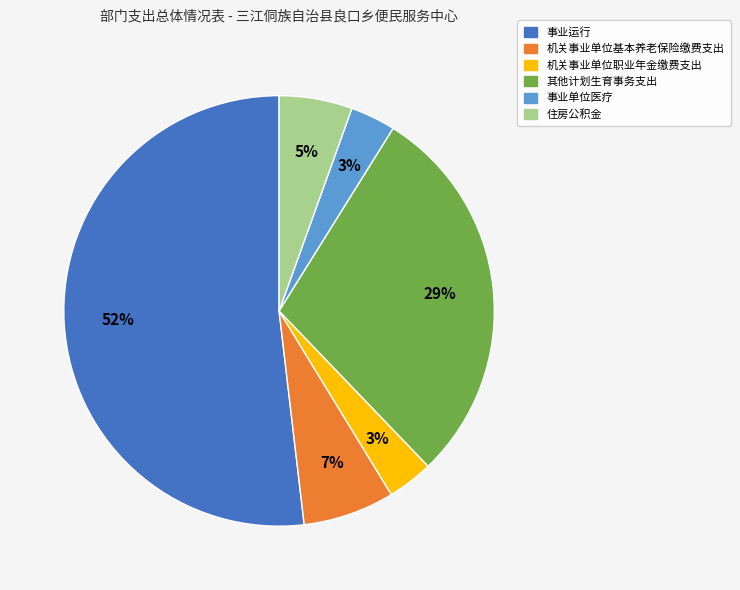

Is it true that 机关事业单位职业年金缴费支出 is 3% of the pie?

True